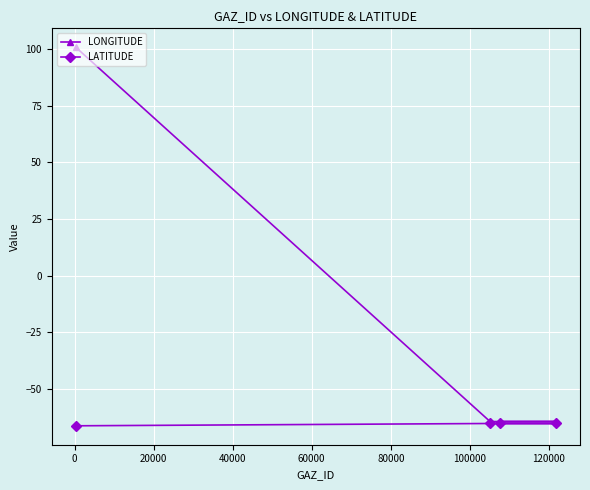

How many series are shown in this chart?

2